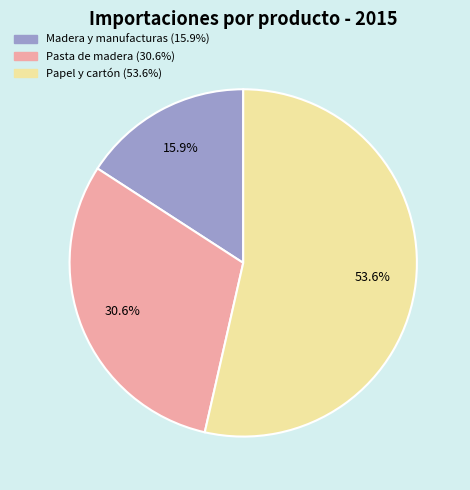

Is there a majority slice in this chart?

Yes